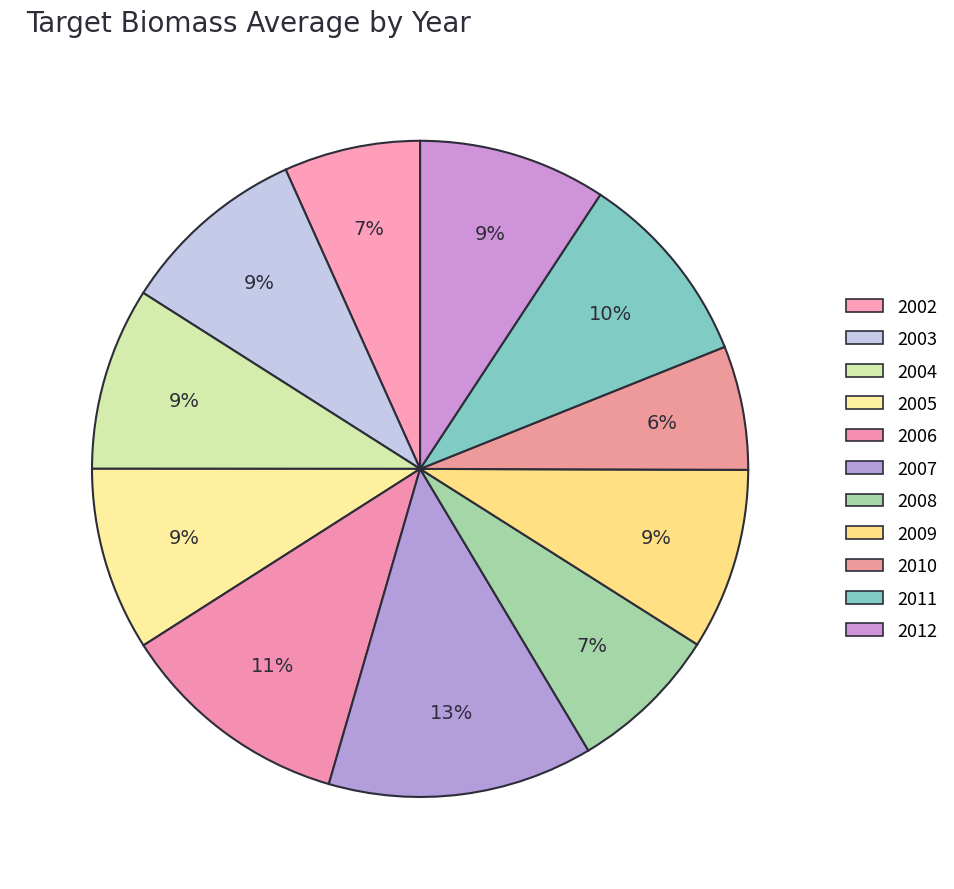

Is it true that 2002 is 7% of the pie?

True